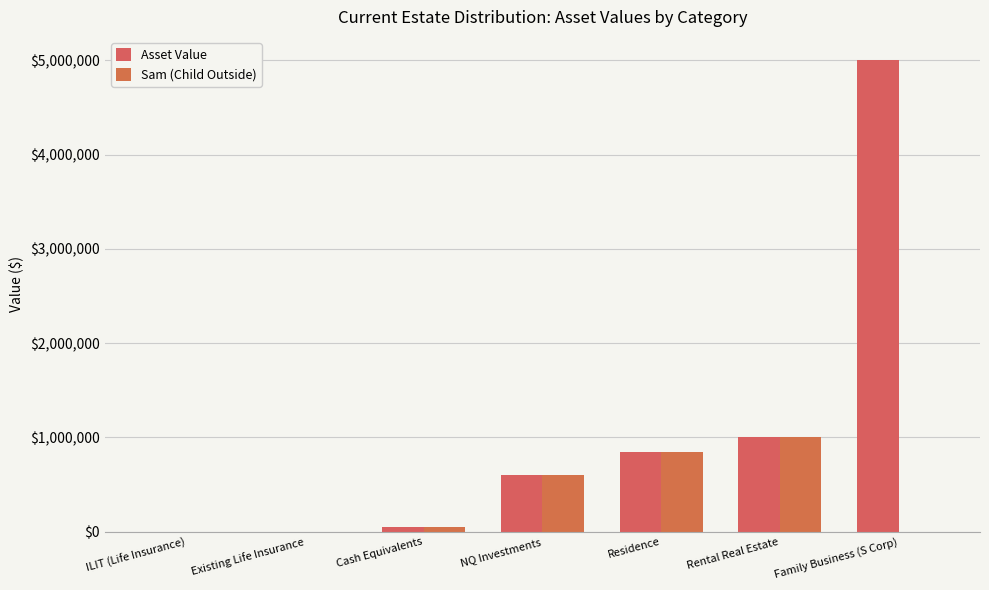

Reading right to left, transcribe all the data shown in this chart.

Asset Value: Family Business (S Corp)=5000000	Rental Real Estate=1000000	Residence=850000	NQ Investments=600000	Cash Equivalents=50000	Existing Life Insurance=0	ILIT (Life Insurance)=0
Sam (Child Outside): Family Business (S Corp)=0	Rental Real Estate=1000000	Residence=850000	NQ Investments=600000	Cash Equivalents=50000	Existing Life Insurance=0	ILIT (Life Insurance)=0